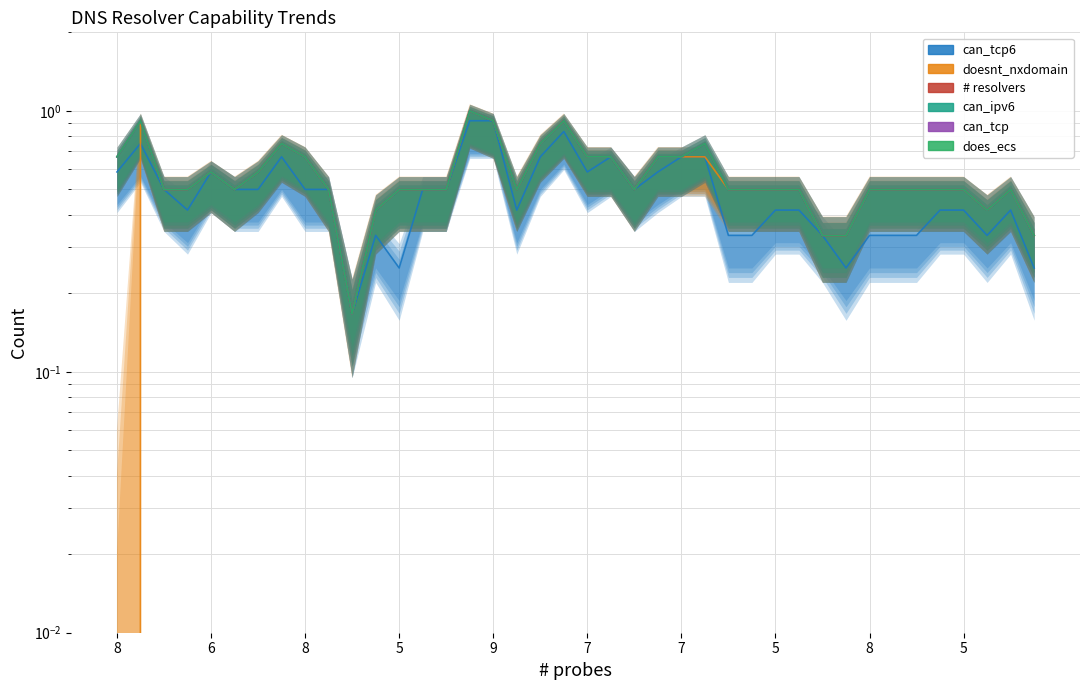

What is the value of the does_ecs point at the 23rd from the left?

0.5